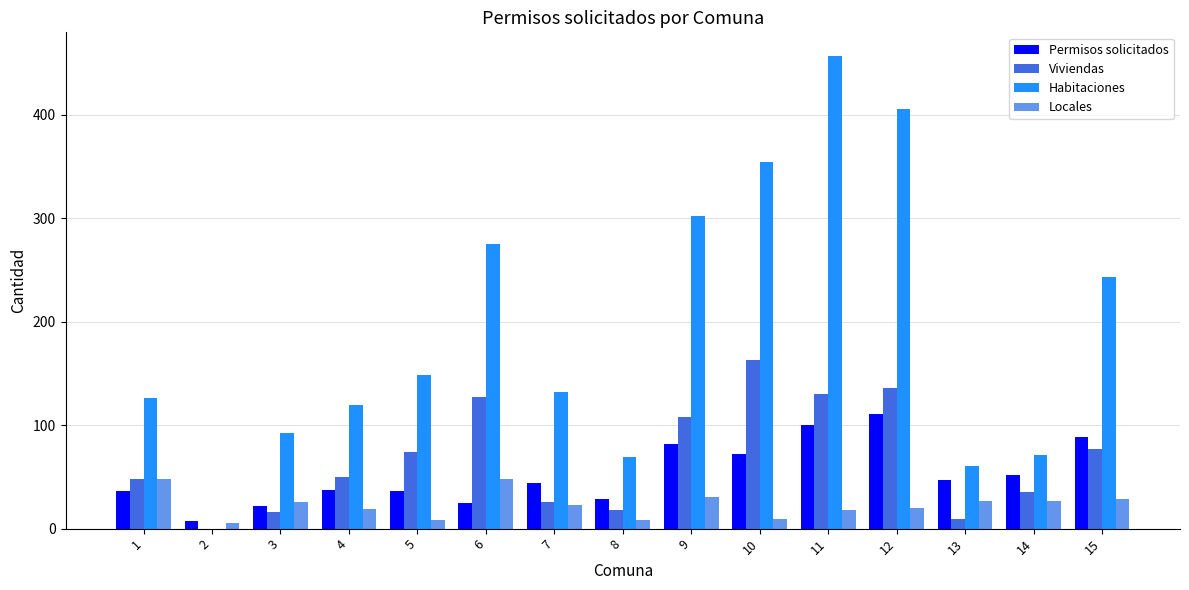

Which label corresponds to the largest value in the chart?

11